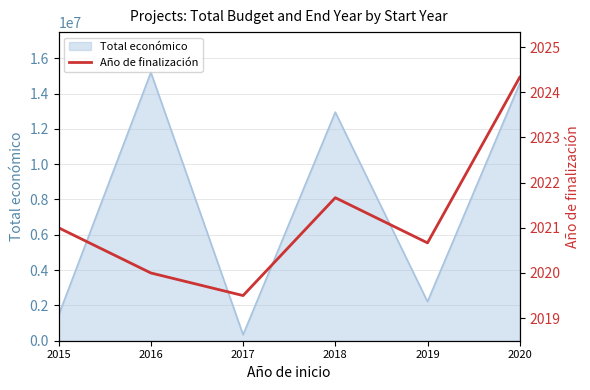

True or false: the data shows 2020.0 at 2016.

True